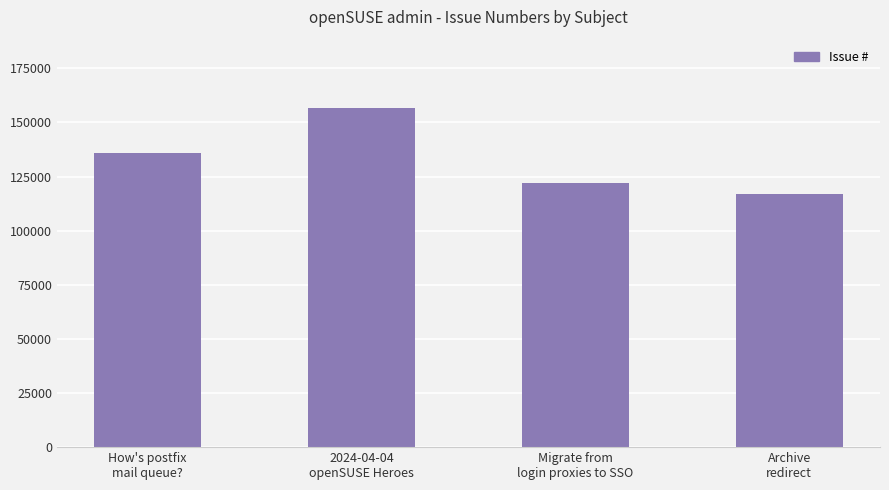

True or false: the data shows 135779 at How's postfix
mail queue?.

True